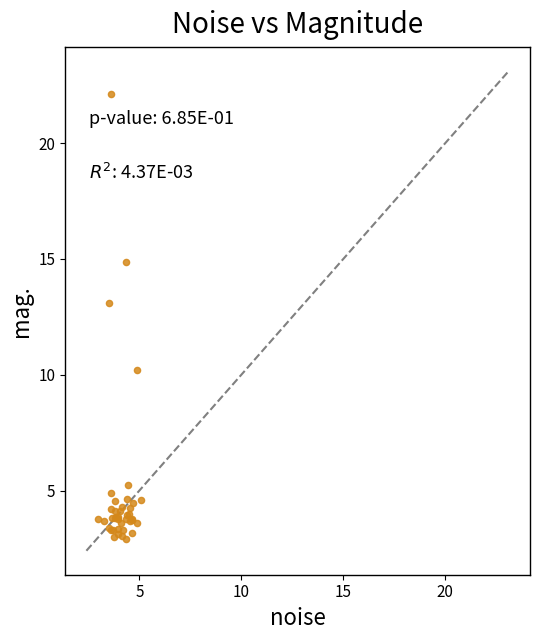

What Y value in the scatter plot is closest to 12?

13.1